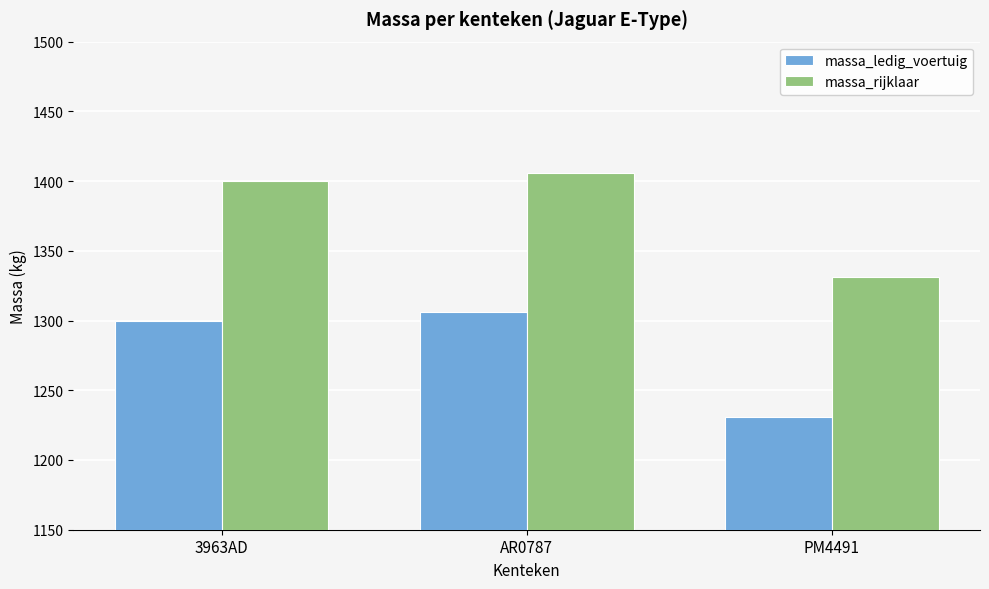

Rank the series at PM4491 from highest to lowest value.

massa_rijklaar, massa_ledig_voertuig